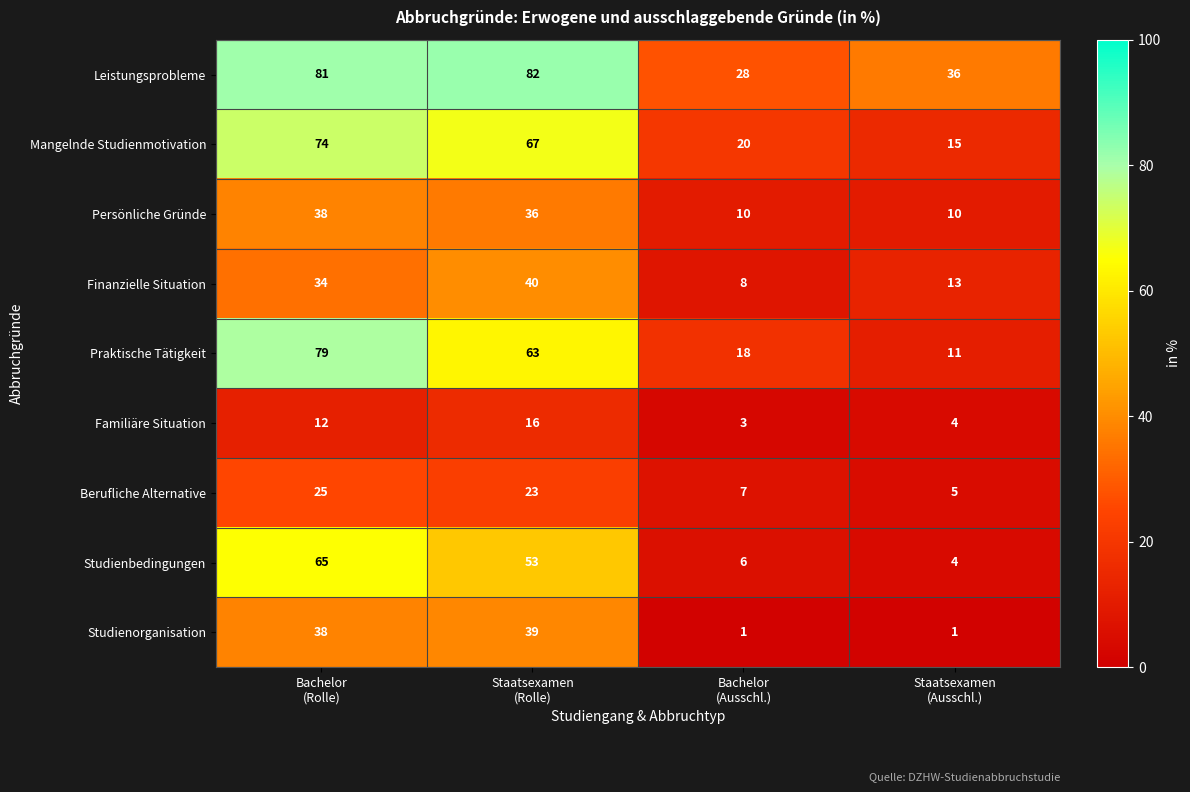

How many Finanzielle Situation values are between 13 and 40?

3